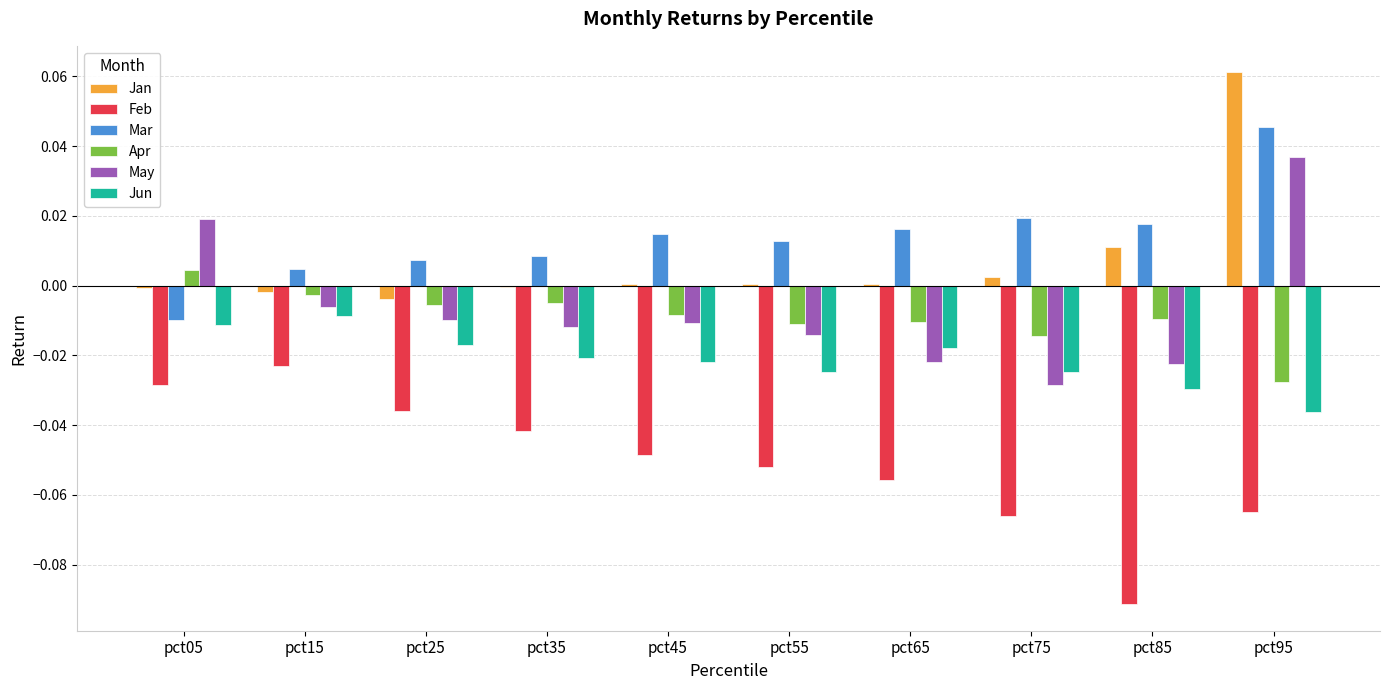

What is the sum of all Jun values?

-0.2